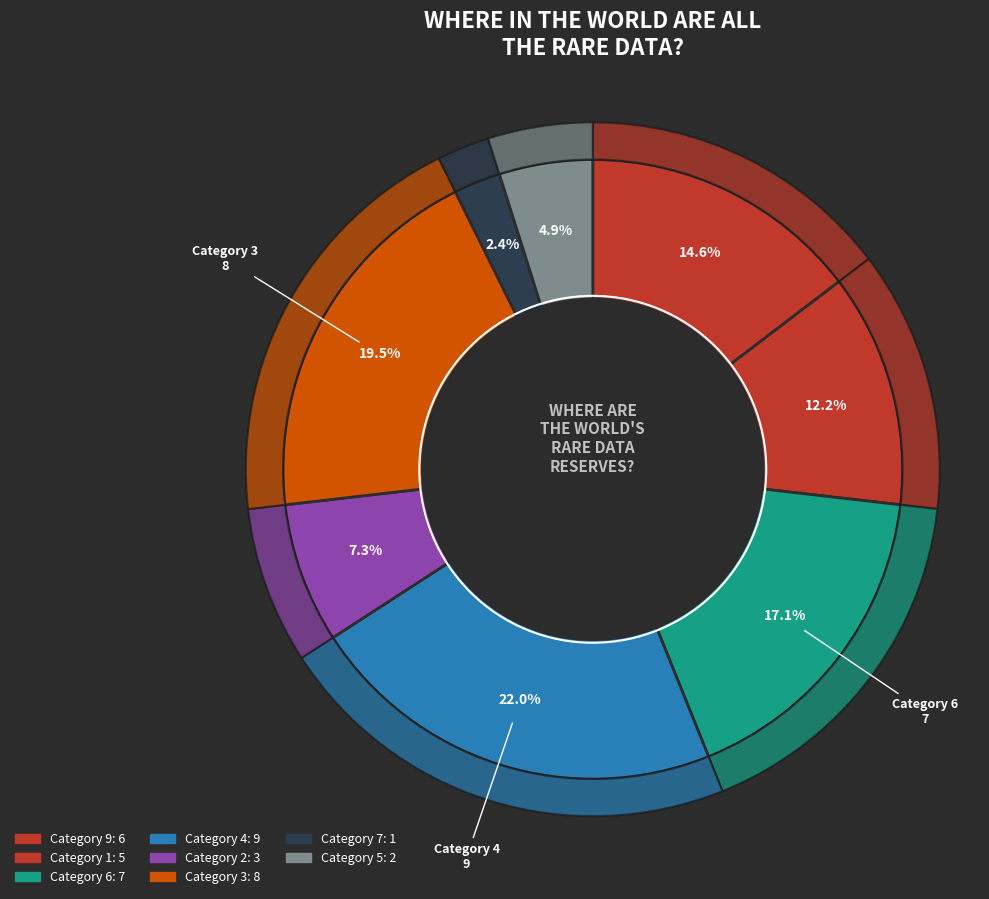

What is the largest slice in the pie chart?

4